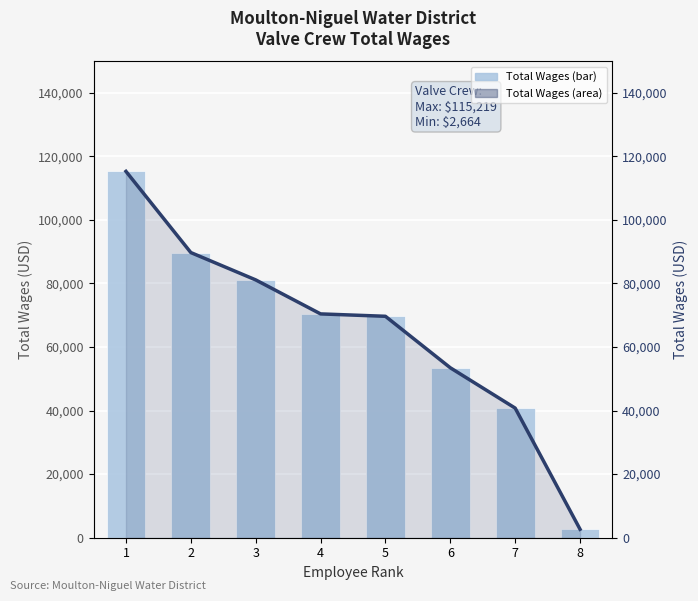

True or false: Total Wages (line) has a value of 153932 at 2.

False